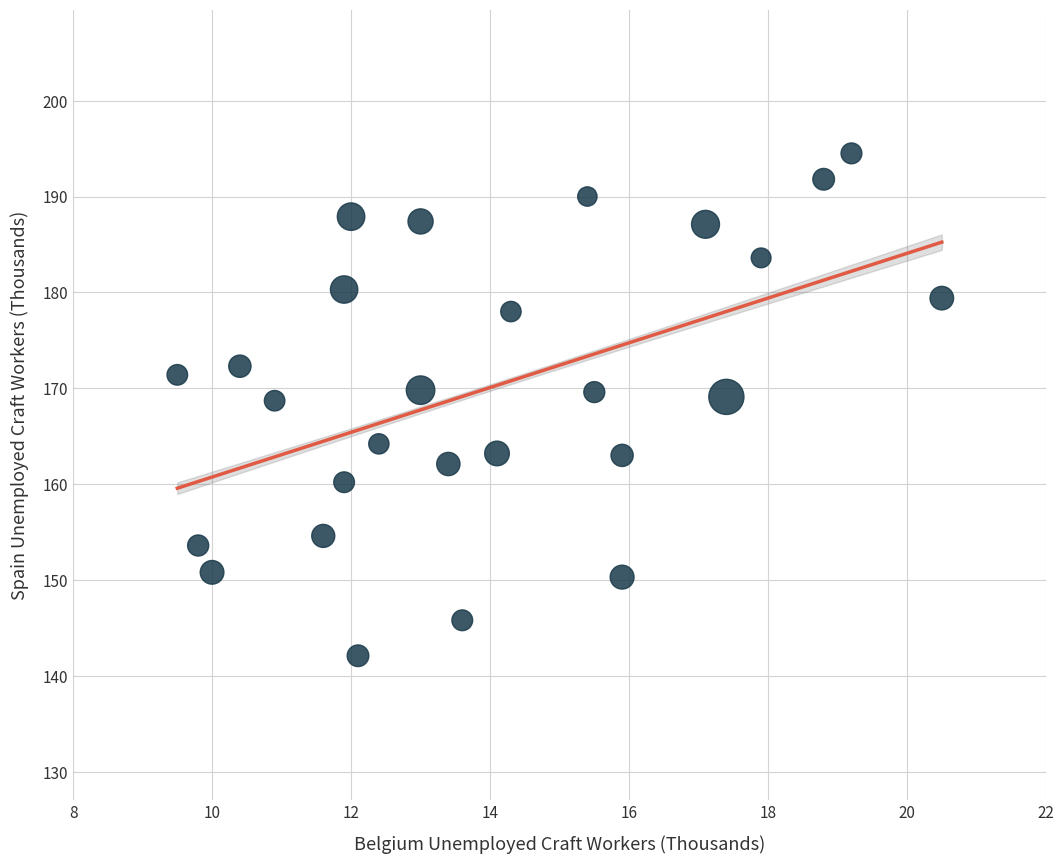

What is the range of X values (max minus min)?

11.0